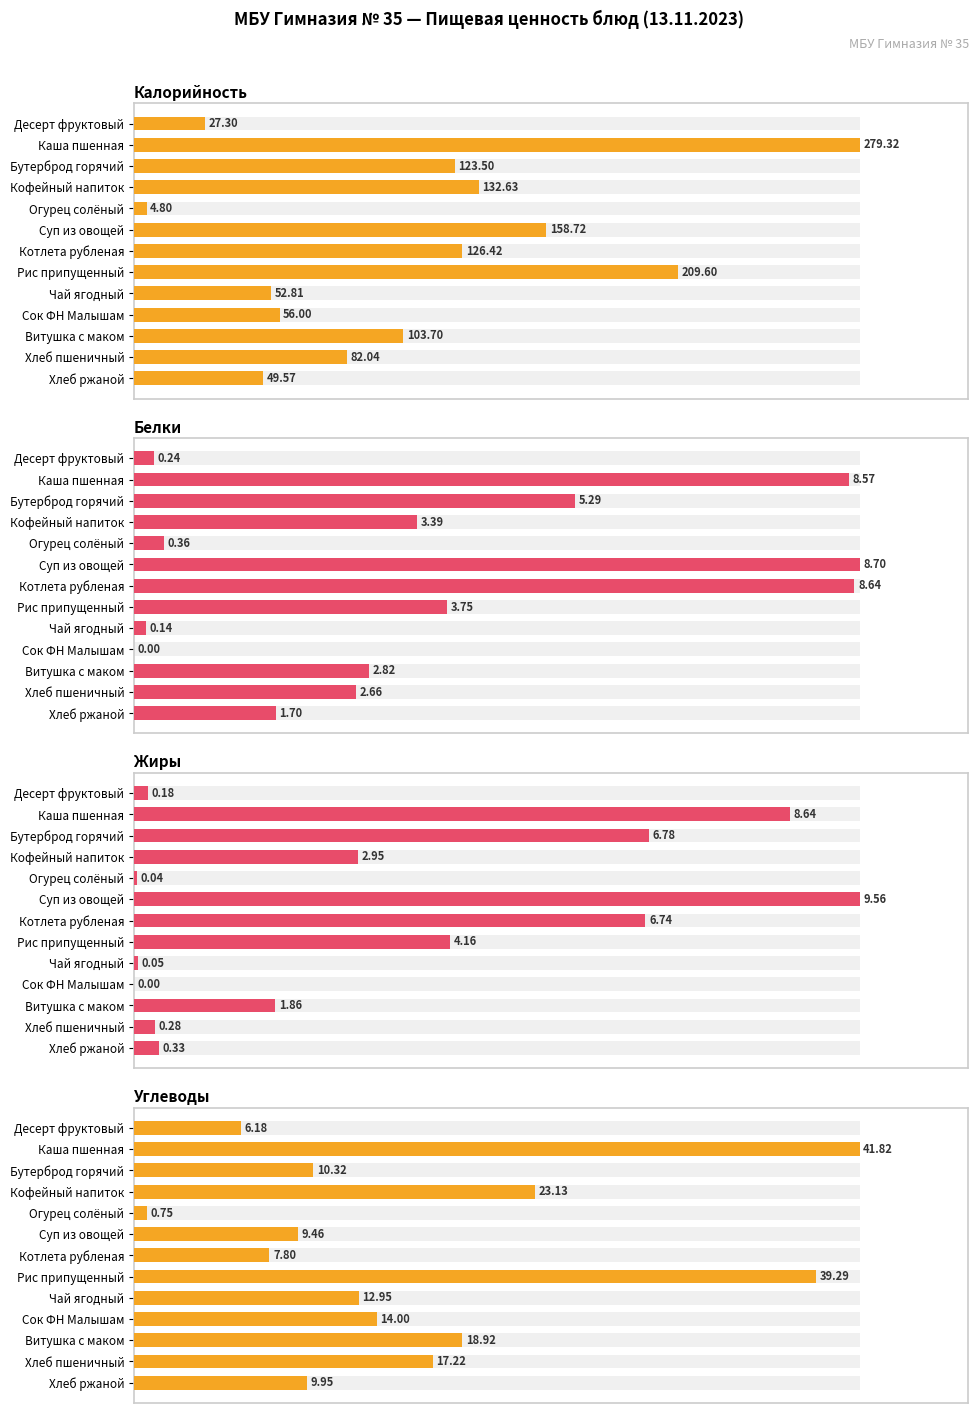

What is the approximate value of Жиры at Хлеб пшеничный?

2.9